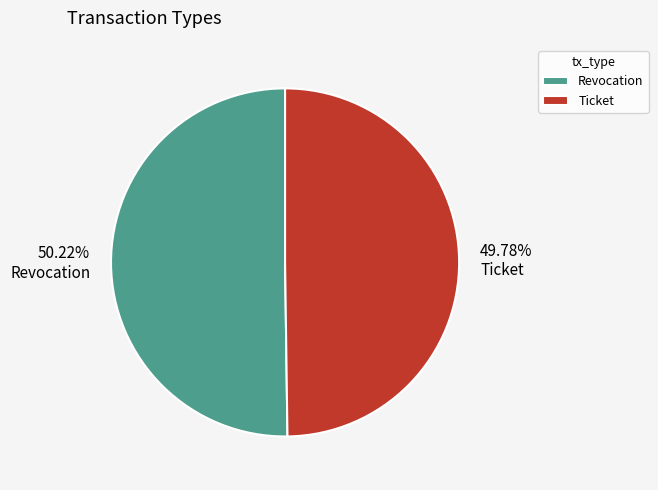

Combined, do Revocation and Ticket account for over 50%?

Yes